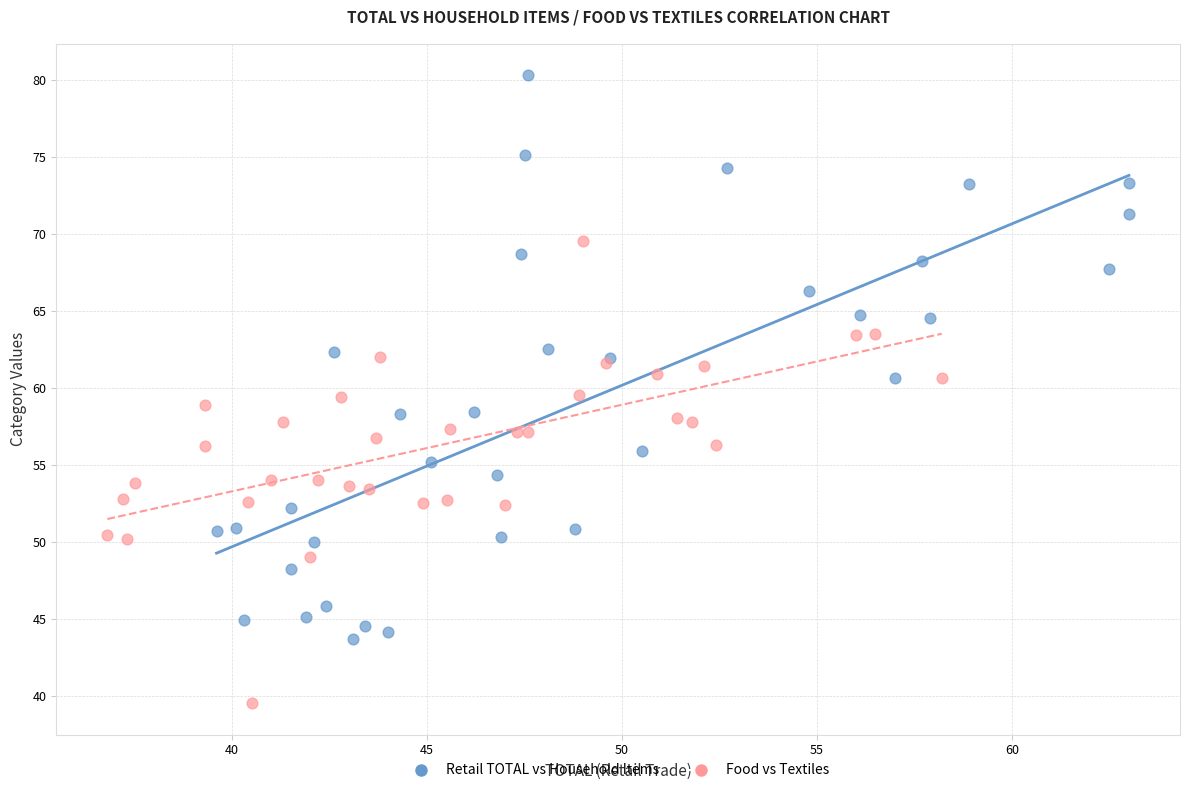

What are all the series names shown in the legend?

Retail TOTAL vs Household Items, Food vs Textiles